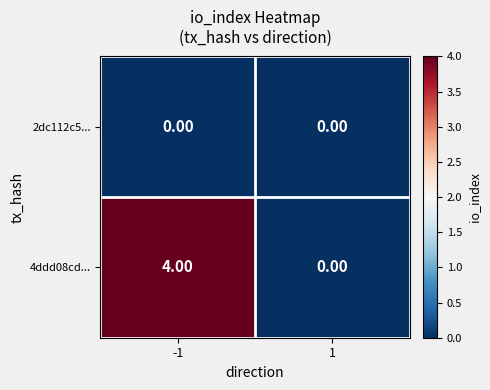

List the series in order of their peak value, lowest first.

2dc112c5..., 4ddd08cd...